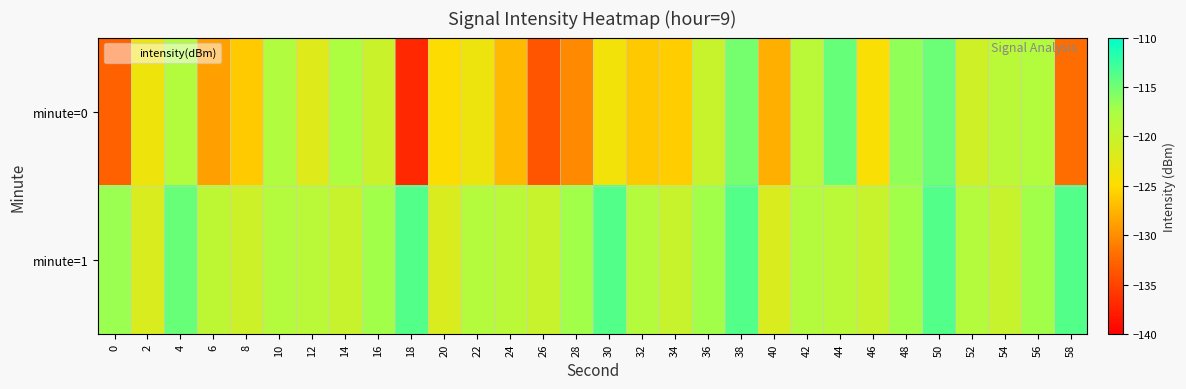

Rank the series by their maximum value, from lowest to highest.

minute=0, minute=1